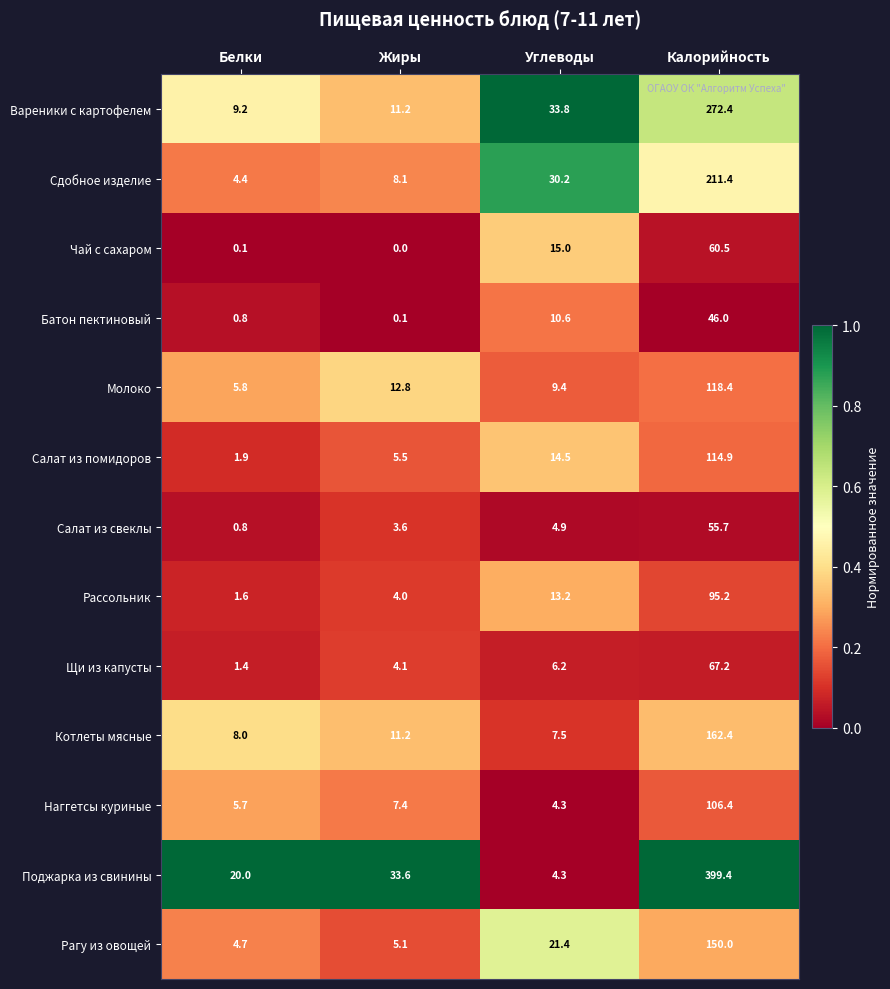

Rank the series by their maximum value, from lowest to highest.

Батон пектиновый, Салат из свеклы, Чай с сахаром, Щи из капусты, Рассольник, Наггетсы куриные, Салат из помидоров, Молоко, Рагу из овощей, Котлеты мясные, Сдобное изделие, Вареники с картофелем, Поджарка из свинины